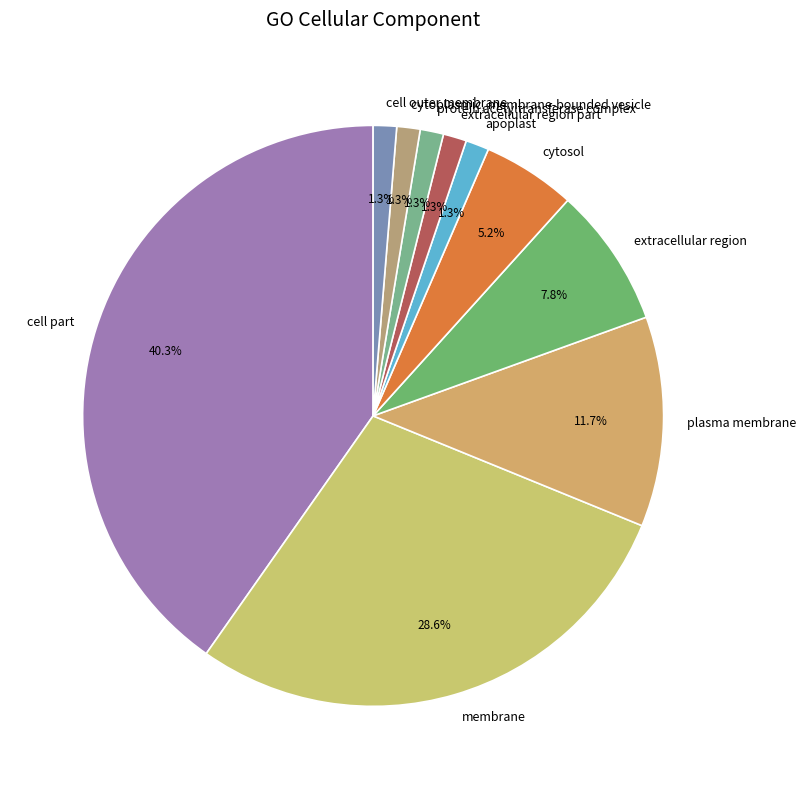

What percentage is NOT represented by membrane?

71.4%